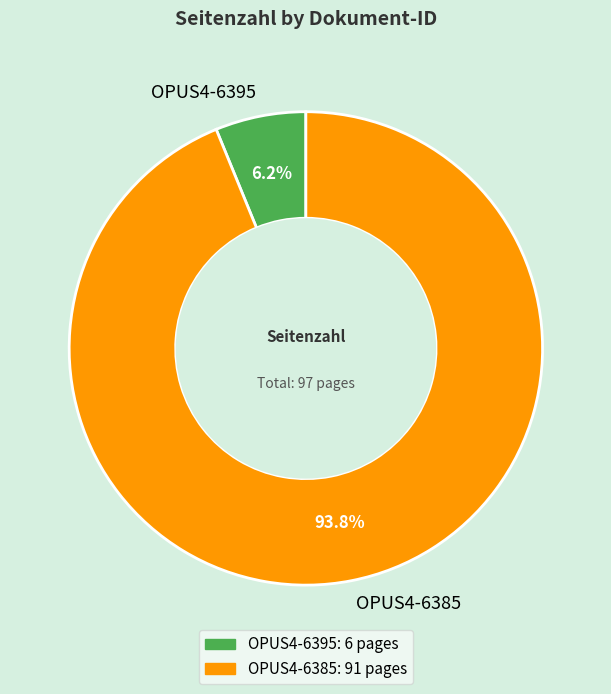

Count the number of slices in the pie.

2